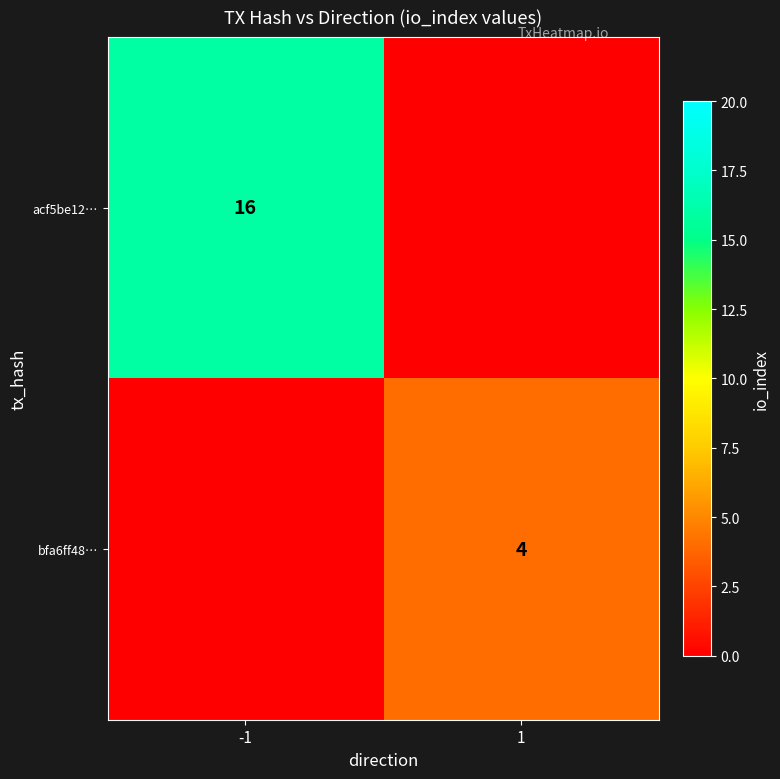

At how many categories does at least one series exceed 15?

1